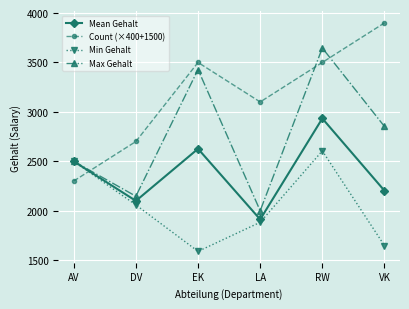

How many data points in Max Gehalt are less than 2852?

3